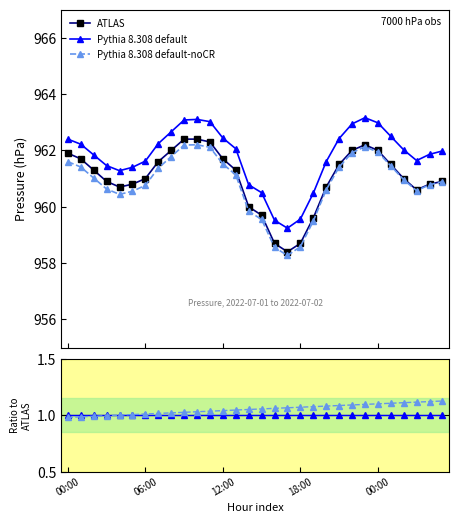

What are all the series names shown in the legend?

ATLAS, Pythia 8.308 default, Pythia 8.308 default-noCR